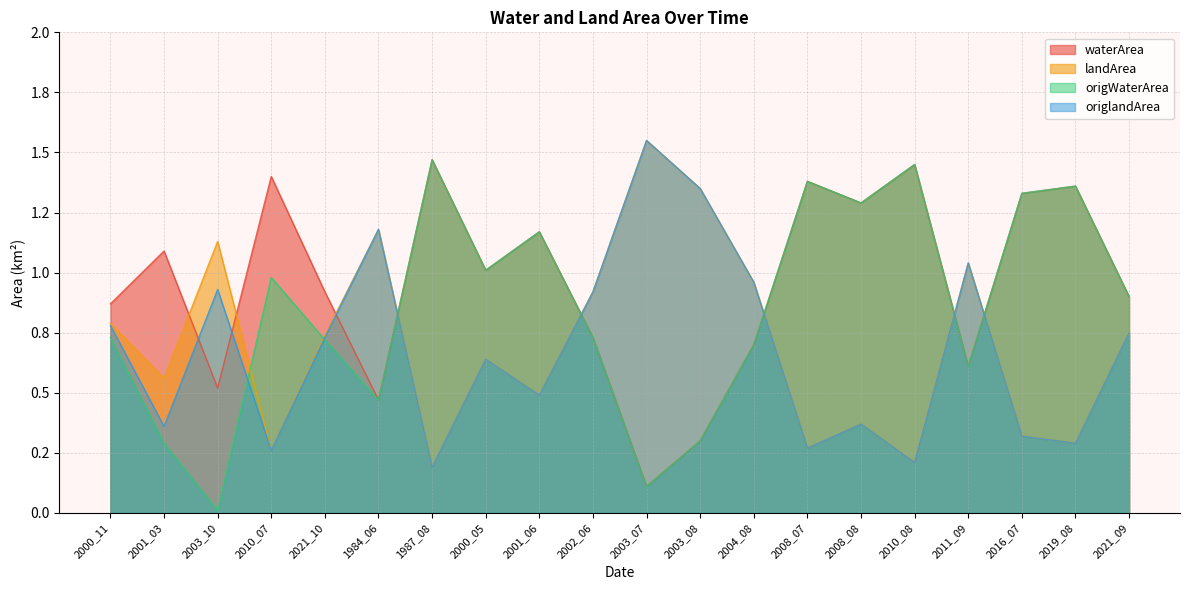

Which series changed the most between 1984_06 and 2001_06?

waterArea